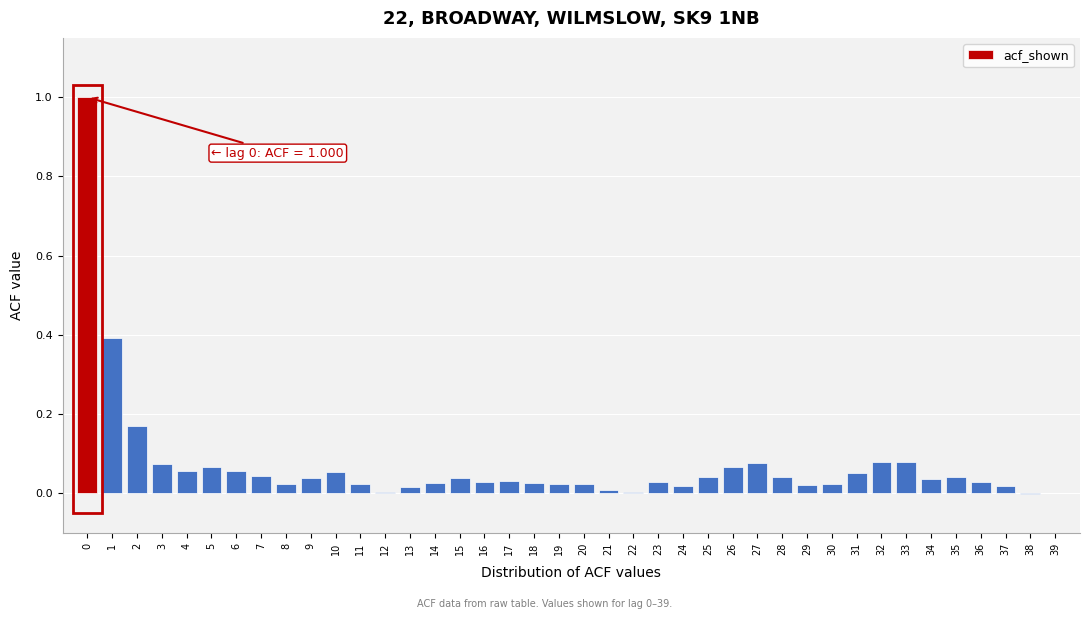

What is the change in value from 0 to 9?

-1.0